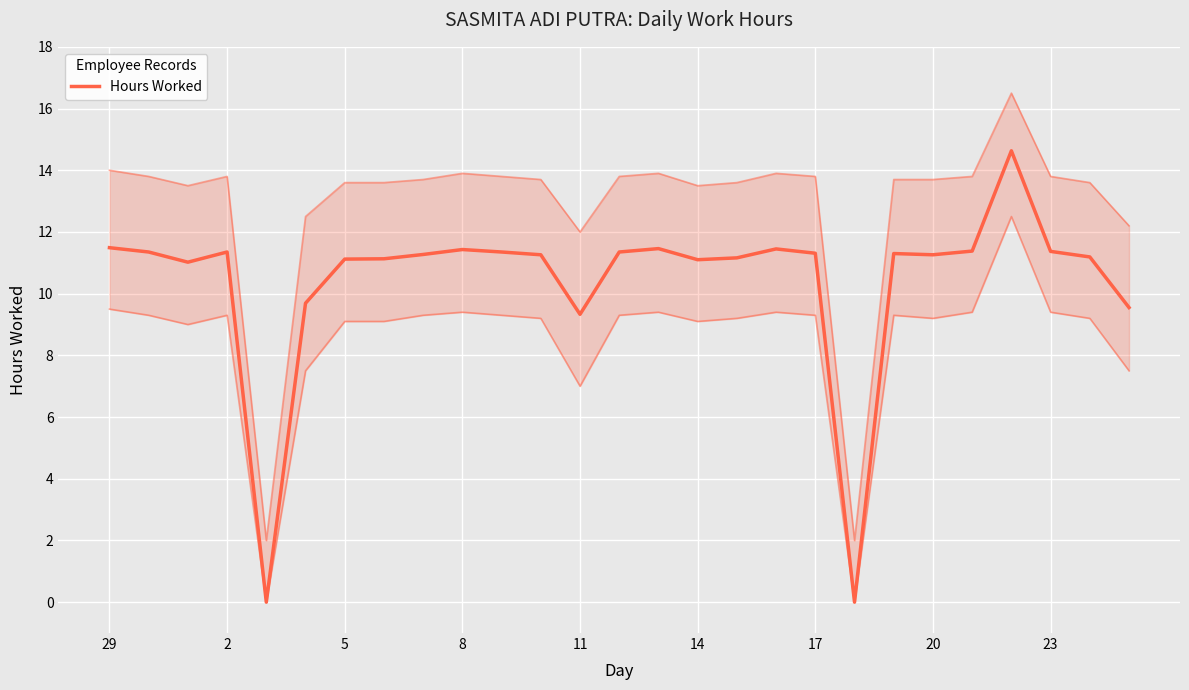

How many interior local peaks (higher than both neighbors) does the data have?

6